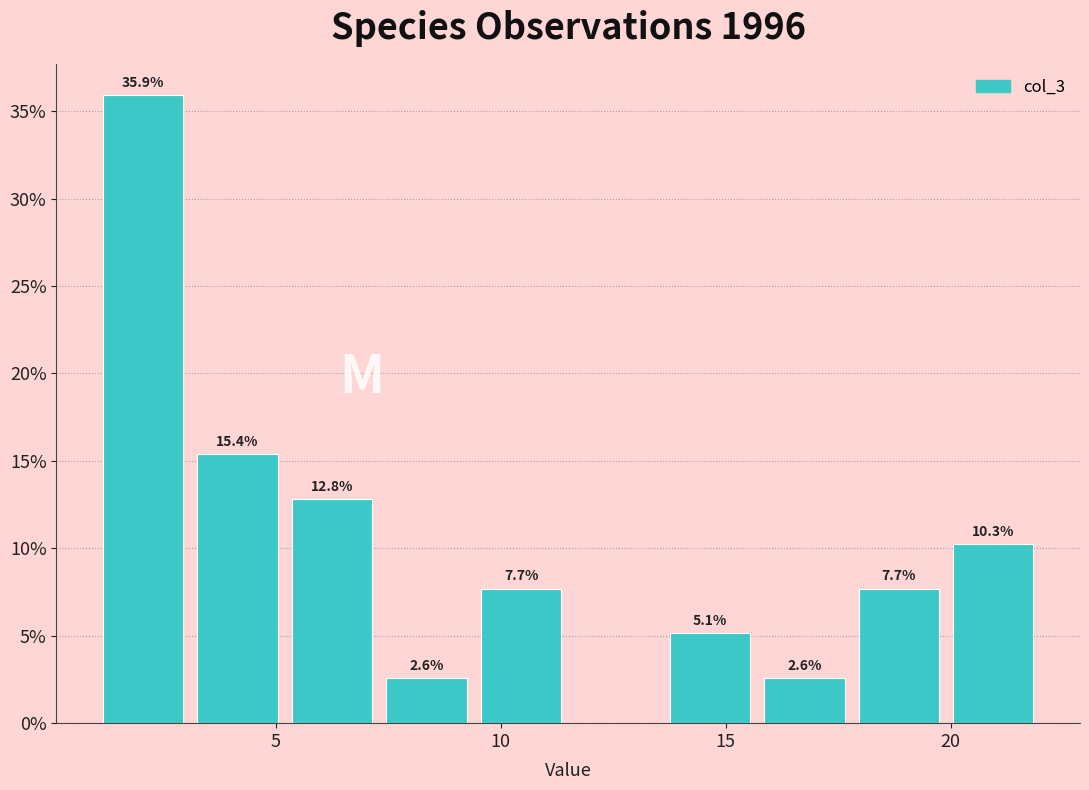

Which range on the x-axis has the tallest bar?

1.0 to 3.1